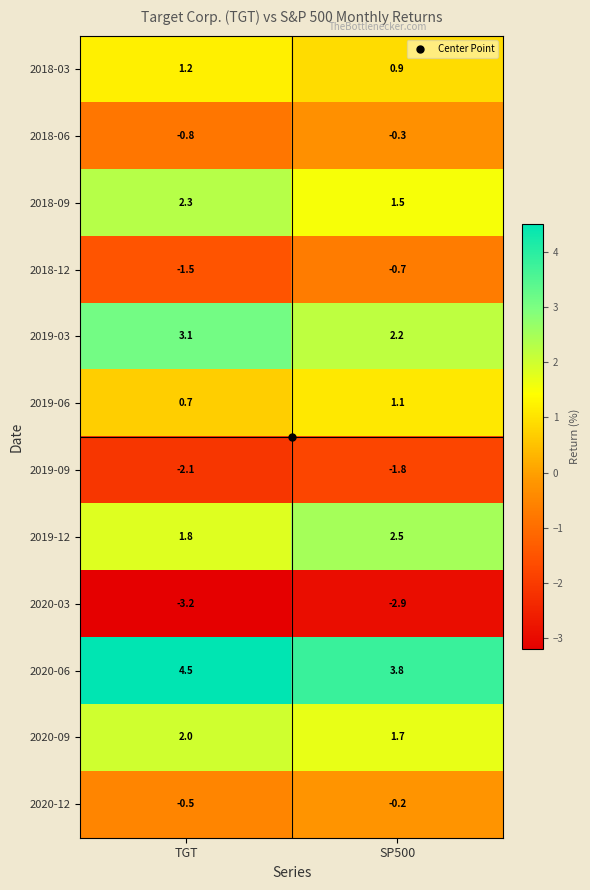

How many data points does each series have?

2